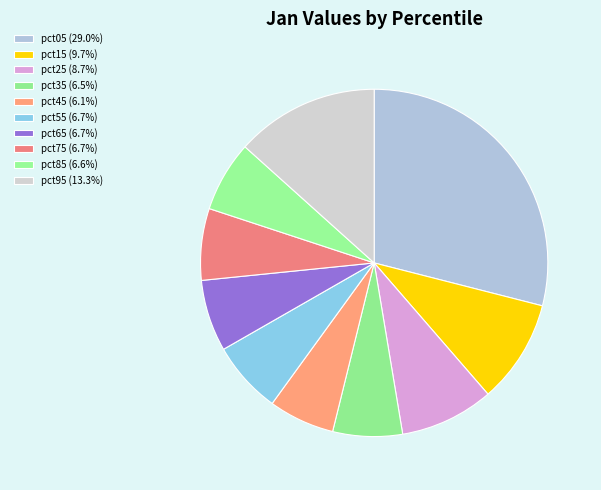

To the nearest percent, what is the combined percentage of pct65 and pct35?

13%